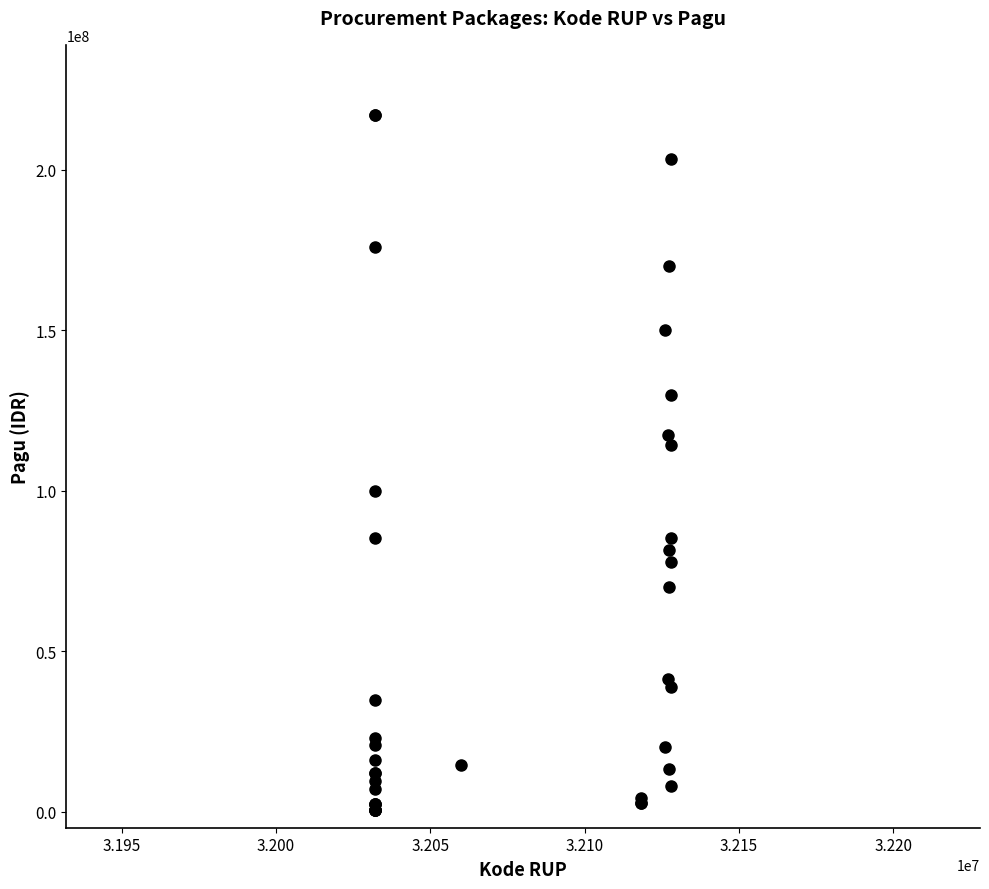

What Y value in the scatter plot is closest to 108830000?

114296000